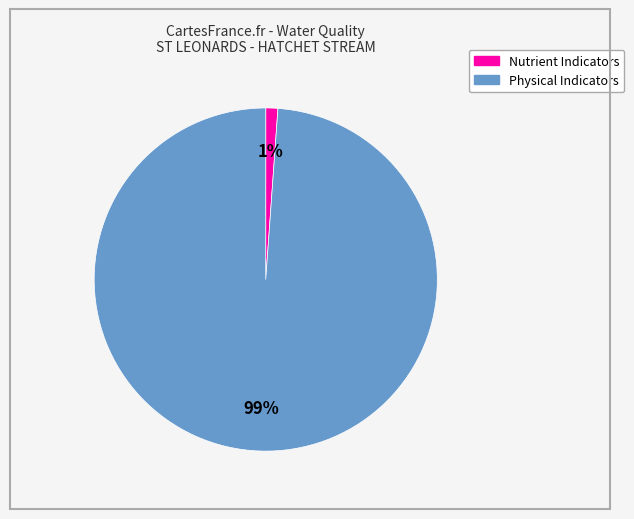

Is there a majority slice in this chart?

Yes